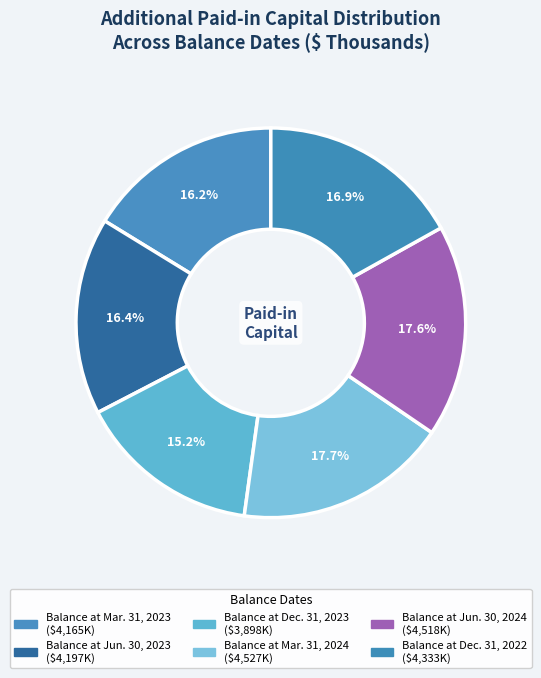

True or false: Balance at Dec. 31, 2023 accounts for 15% of the total.

True